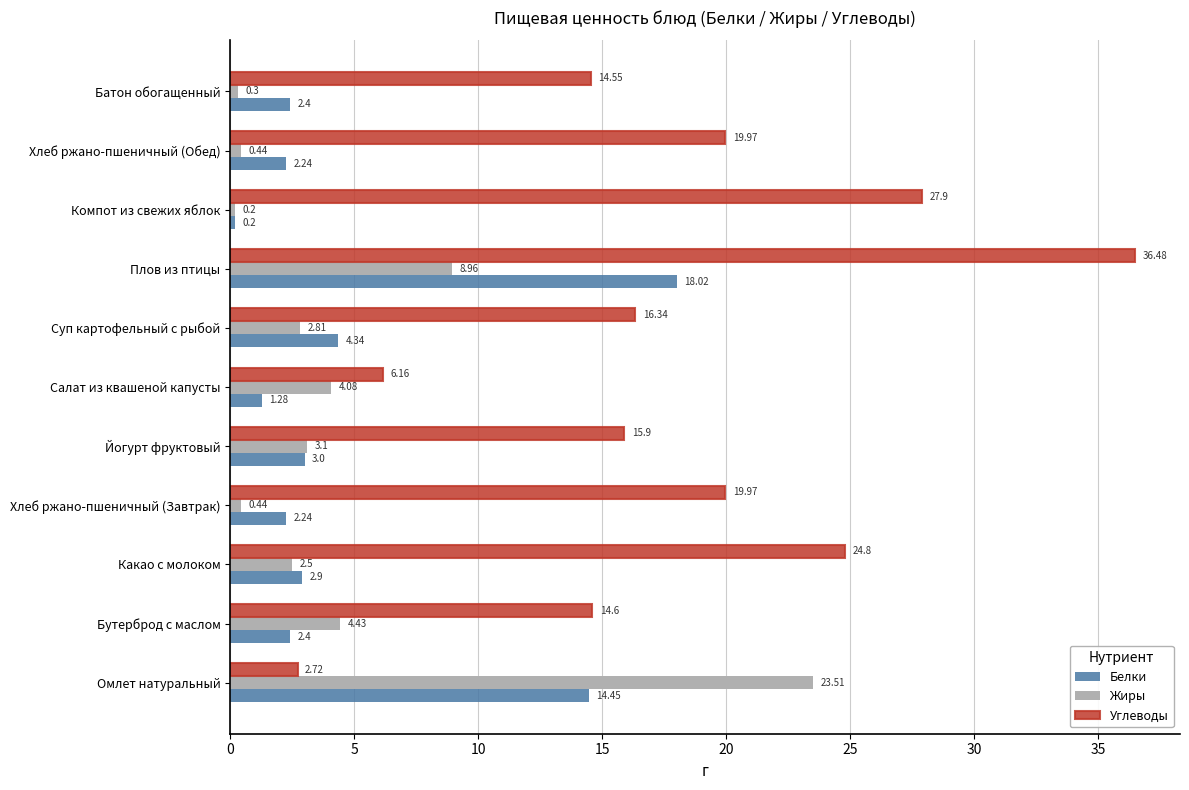

How many distinct data groups are displayed?

3